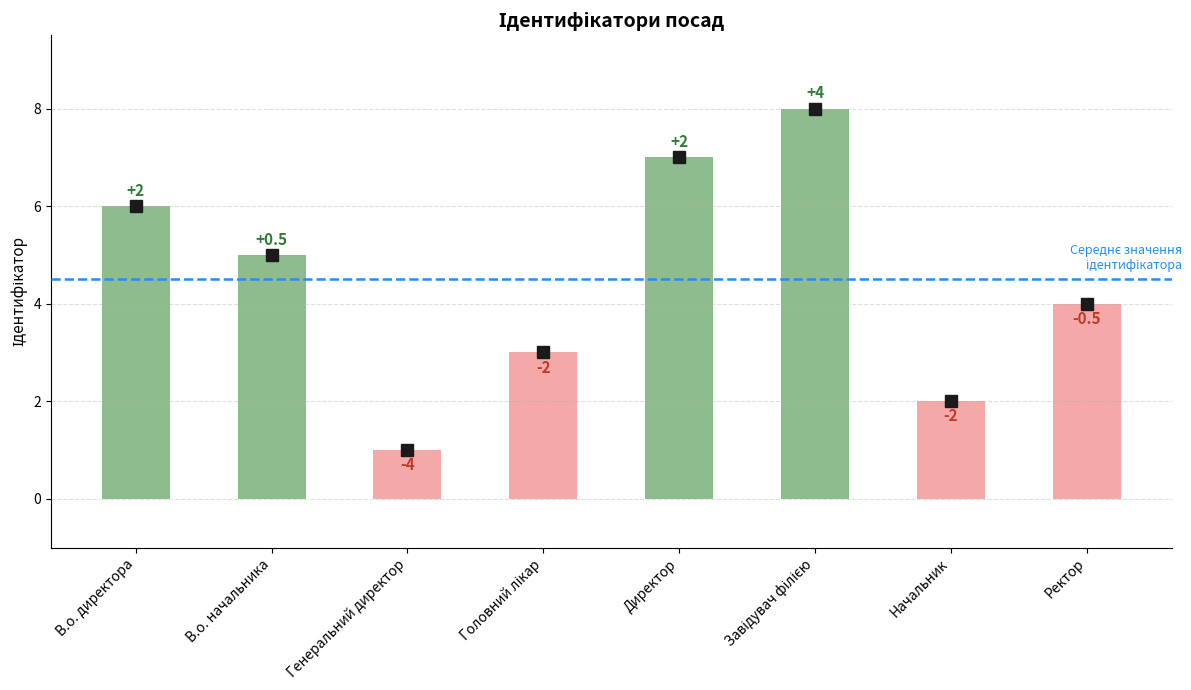

Count the values in the range 3 to 7.

5